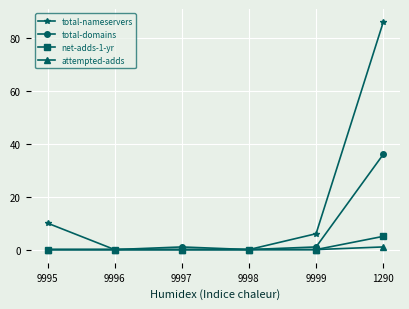

Reading right to left, extract all data points from this chart.

total-nameservers: 1290=86	9999=6	9998=0	9997=0	9996=0	9995=10
total-domains: 1290=36	9999=1	9998=0	9997=1	9996=0	9995=0
net-adds-1-yr: 1290=5	9999=0	9998=0	9997=0	9996=0	9995=0
attempted-adds: 1290=1	9999=0	9998=0	9997=0	9996=0	9995=0